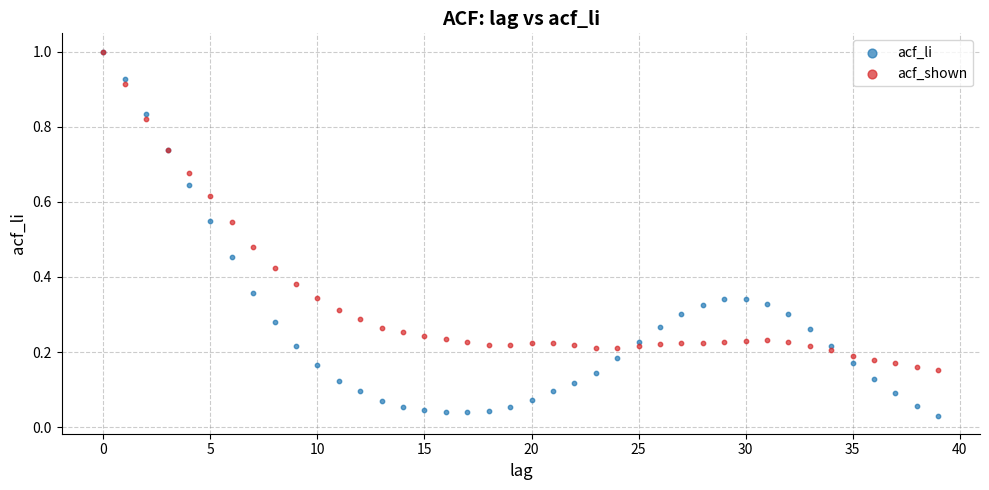

What are all the series names shown in the legend?

acf_li, acf_shown